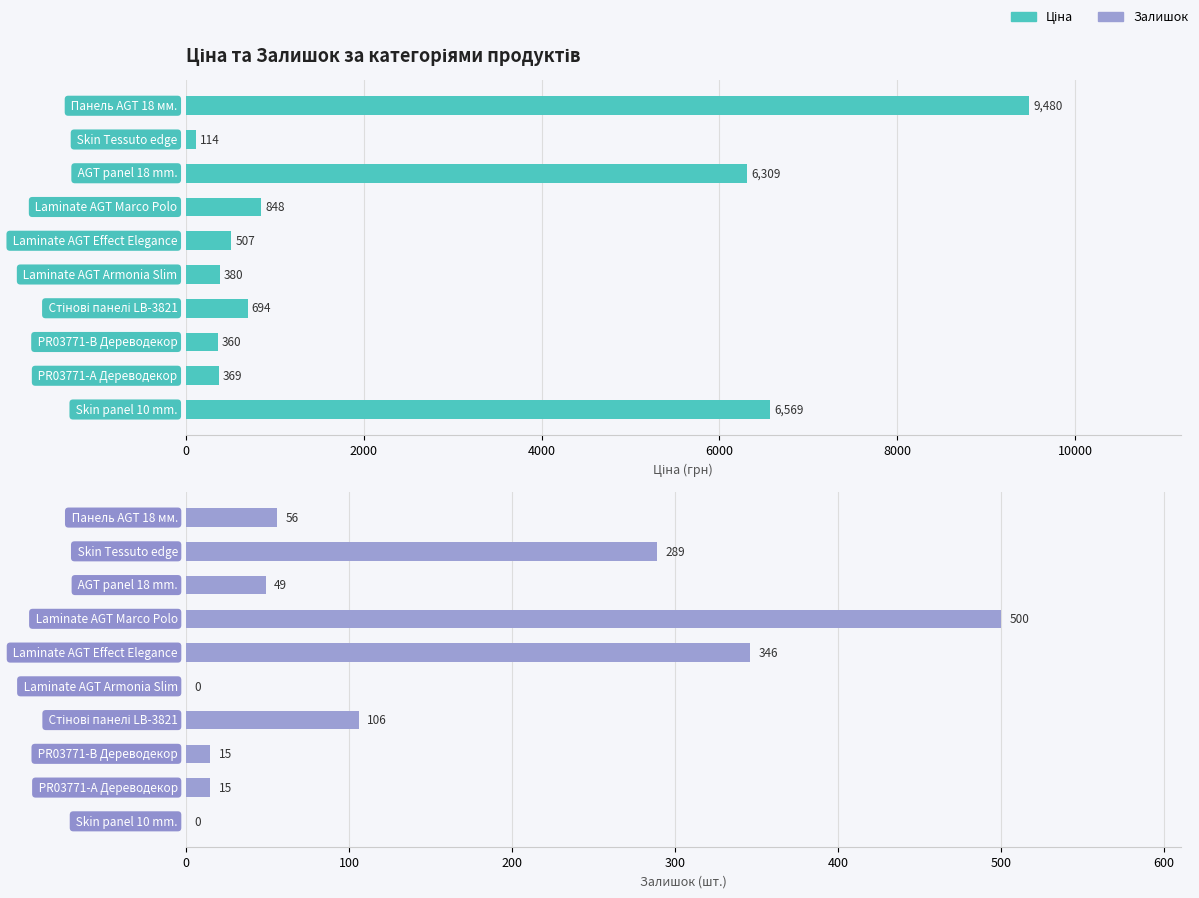

What are all the series names shown in the legend?

Ціна, Залишок